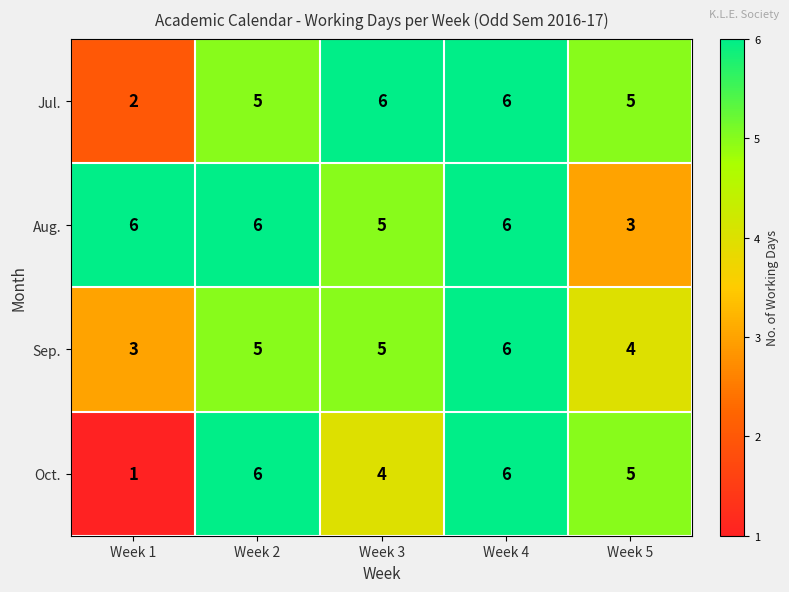

Which series has the largest range (max minus min)?

Oct.